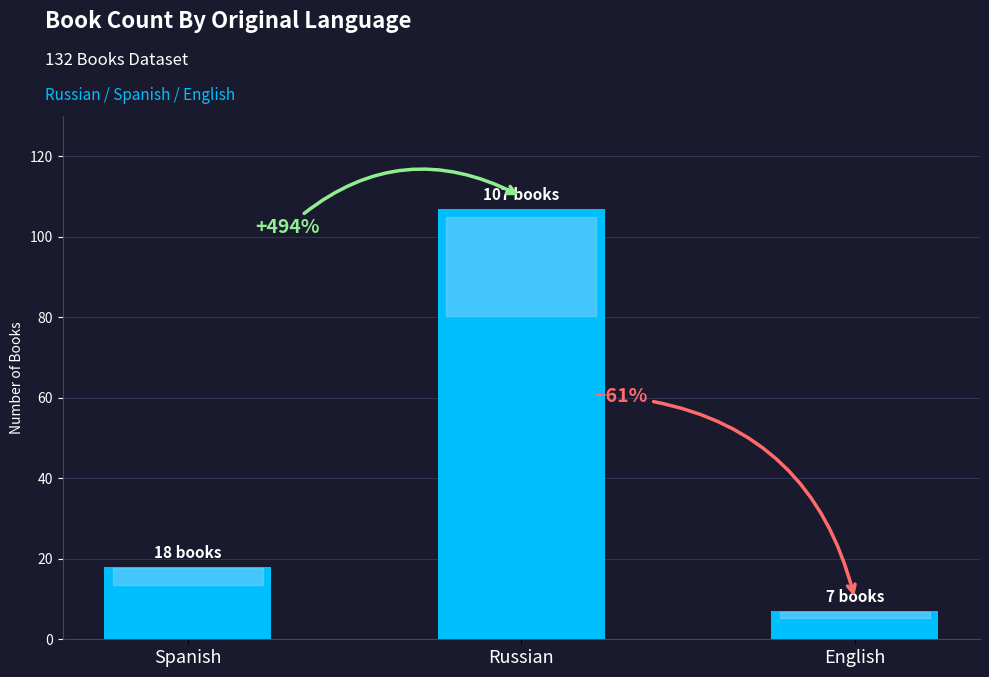

Rank the categories by value from highest to lowest.

Russian, Spanish, English